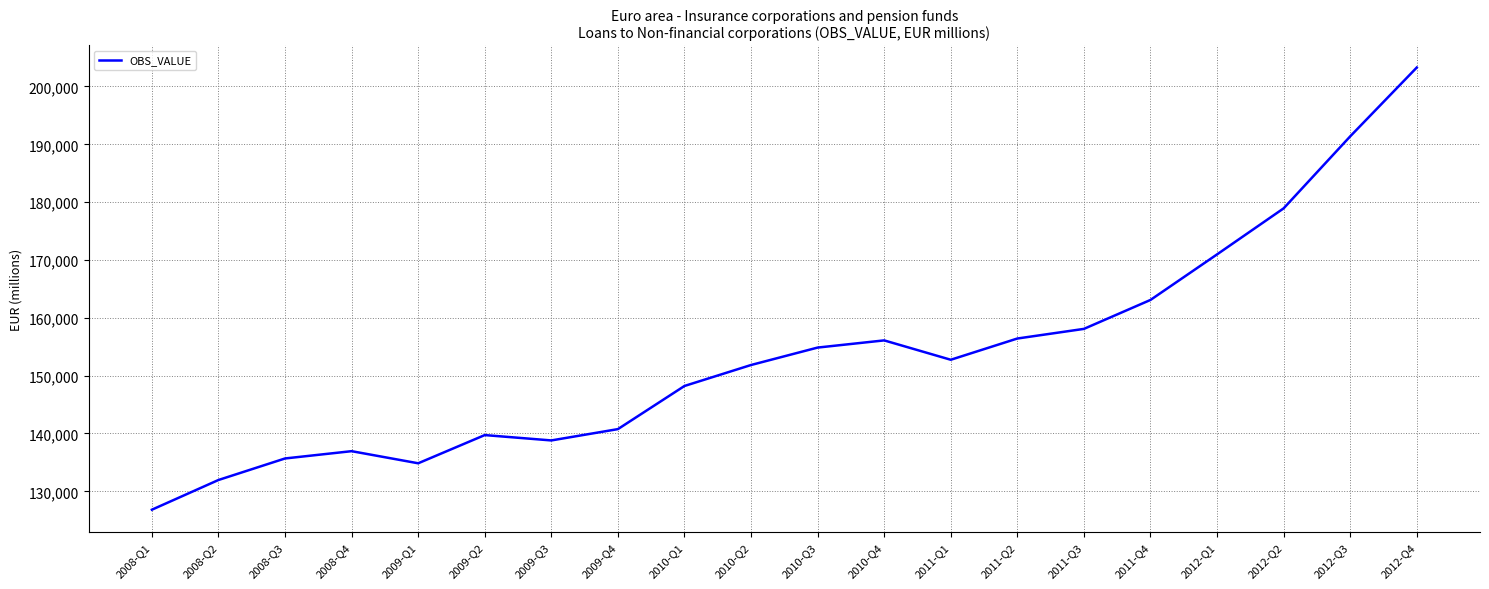

What position from the left is 2012-Q1?

17